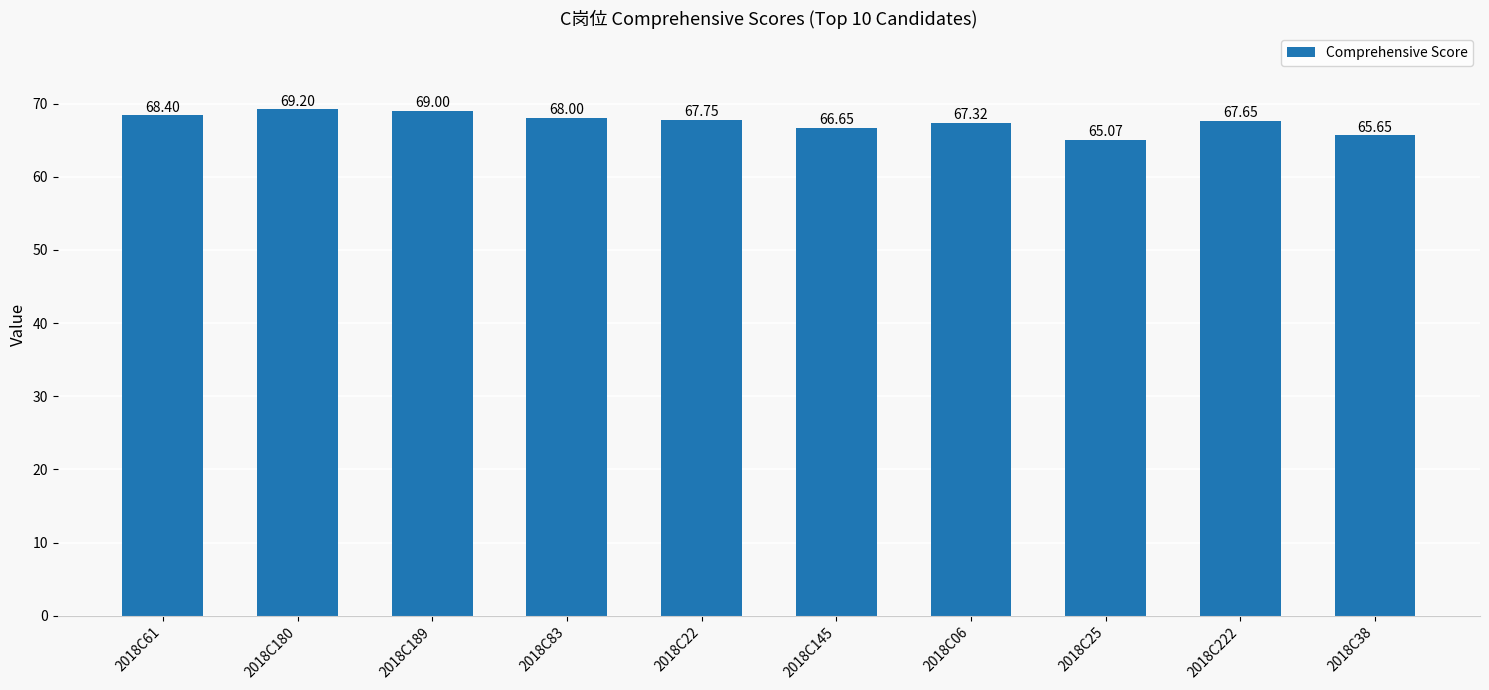

Reading right to left, transcribe all the data shown in this chart.

65.7	67.7	65.1	67.3	66.7	67.8	68.0	69.0	69.2	68.4